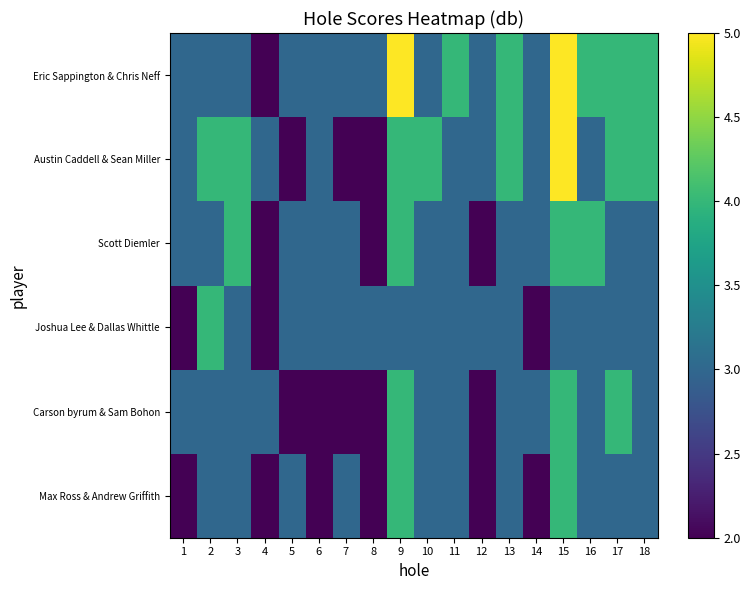

What is the maximum value shown in the chart?

5